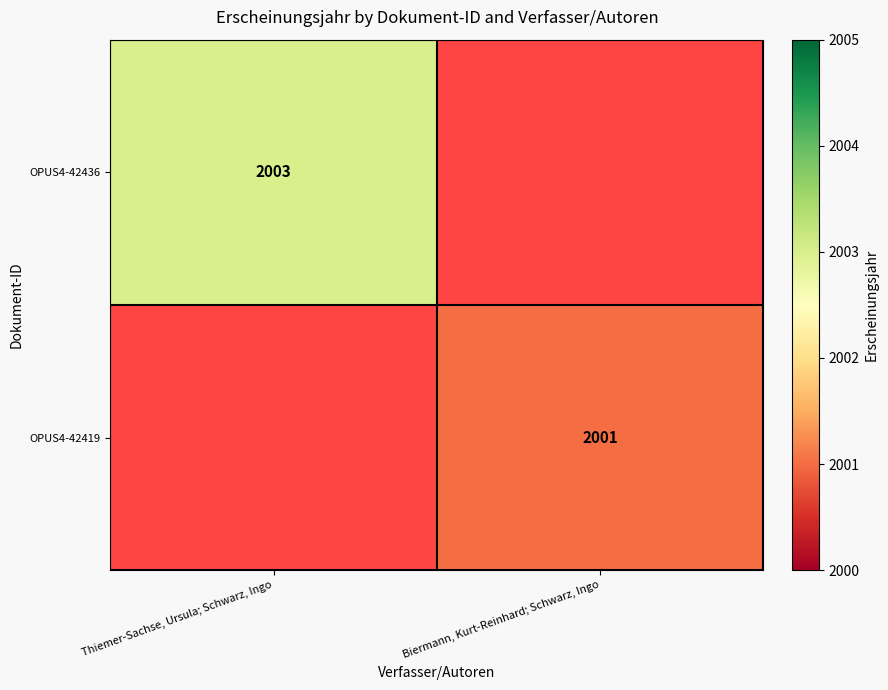

What is the smallest value displayed?

2001.0